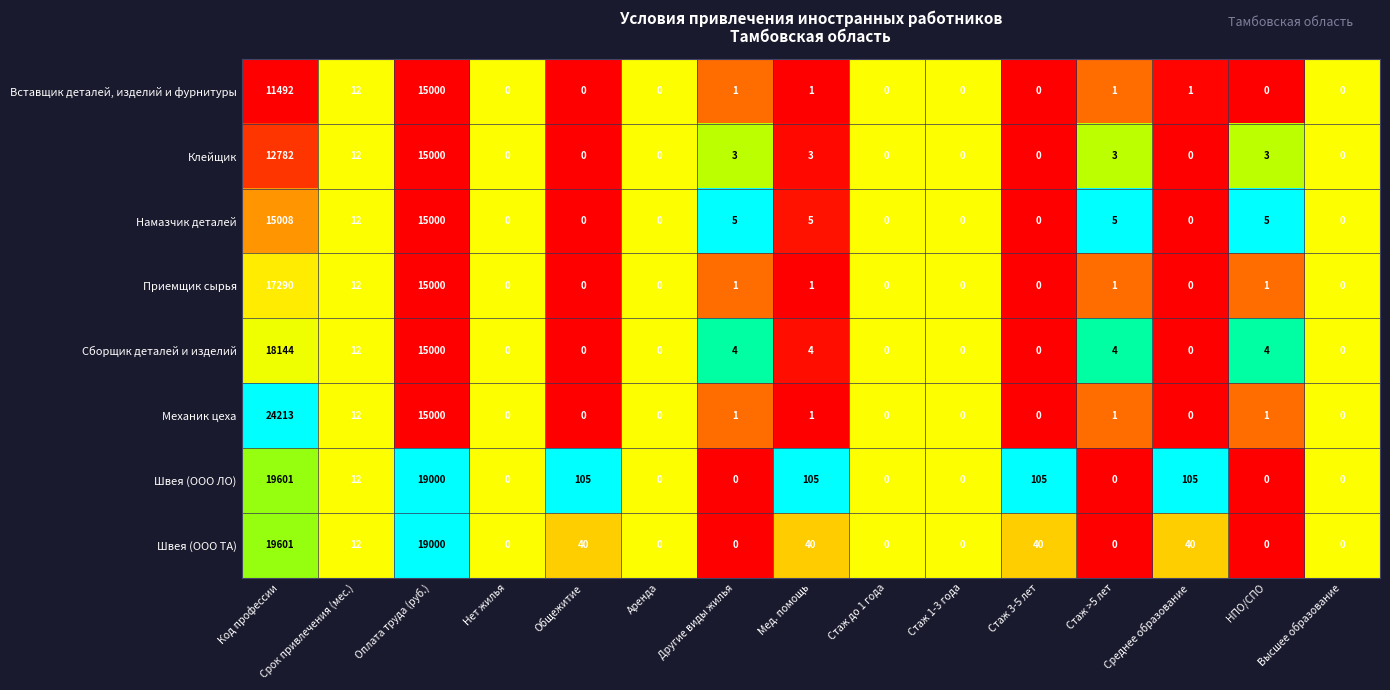

The Швея (ООО ЛО) series shows 12 at Срок привлечения (мес.). True or false?

True